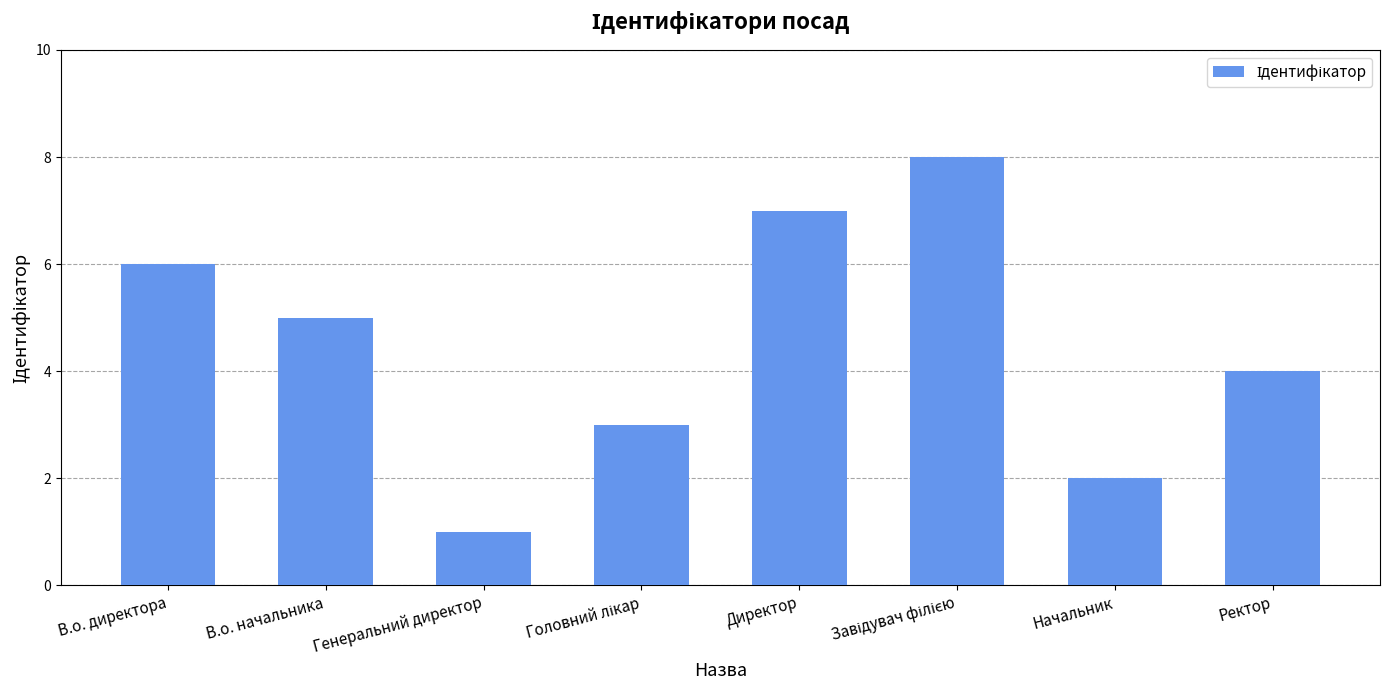

What is the ratio of the value at В.о. начальника to the value at Генеральний директор?

5.0